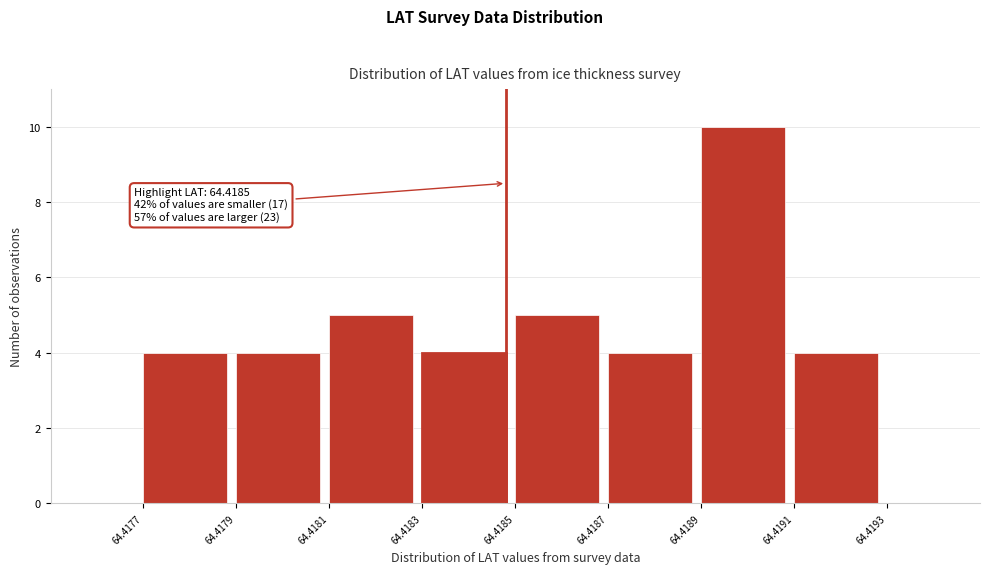

Over which range of the x-axis is the bar tallest?

64.4189 to 64.4191